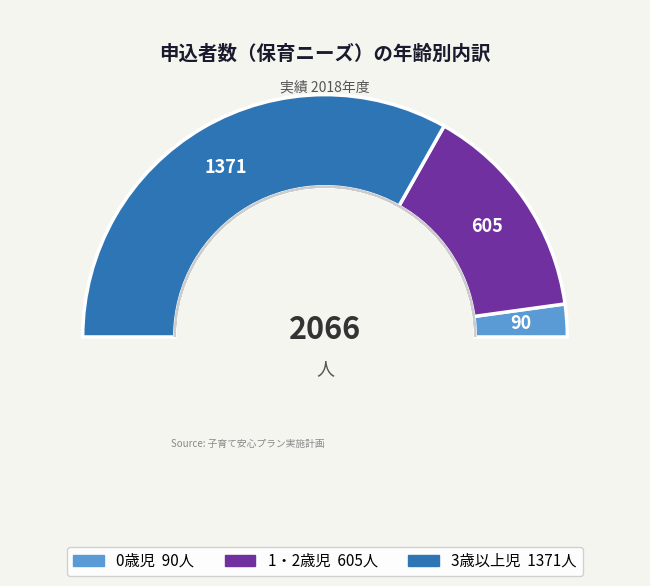

What percentage is the 0歳児 slice, to the nearest percent?

4%